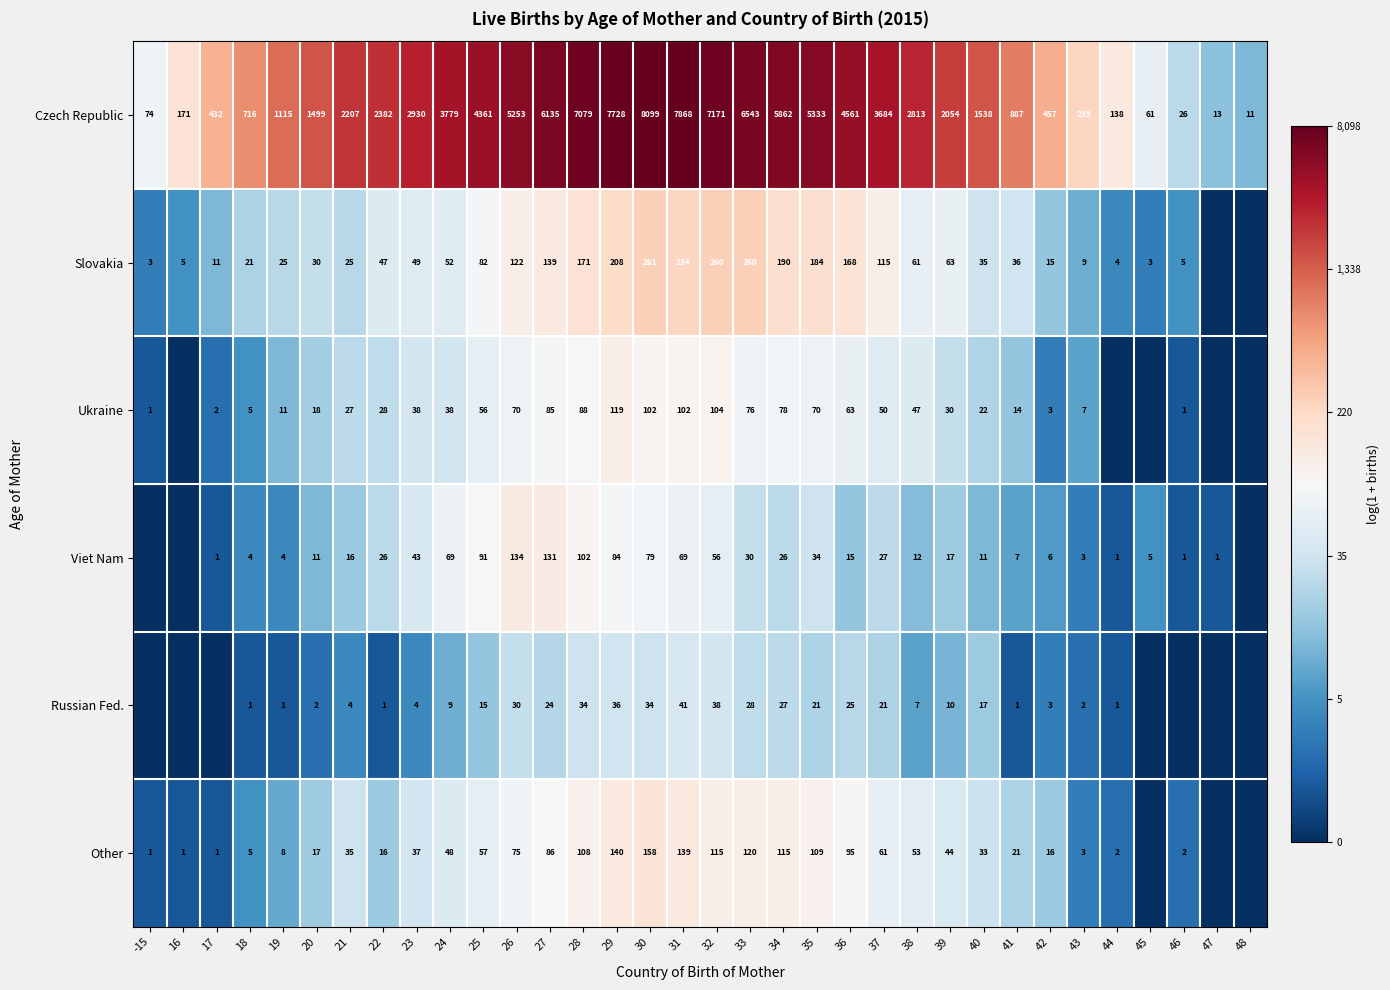

Count the number of data series in this chart.

6